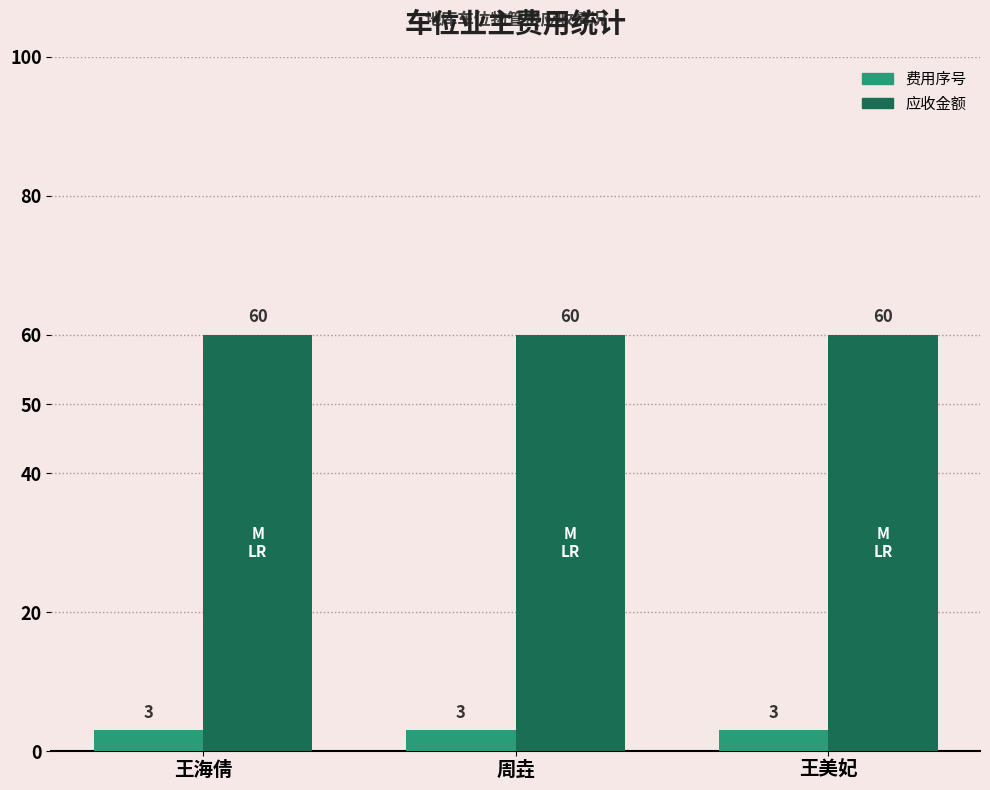

What is the maximum value for 应收金额?

60